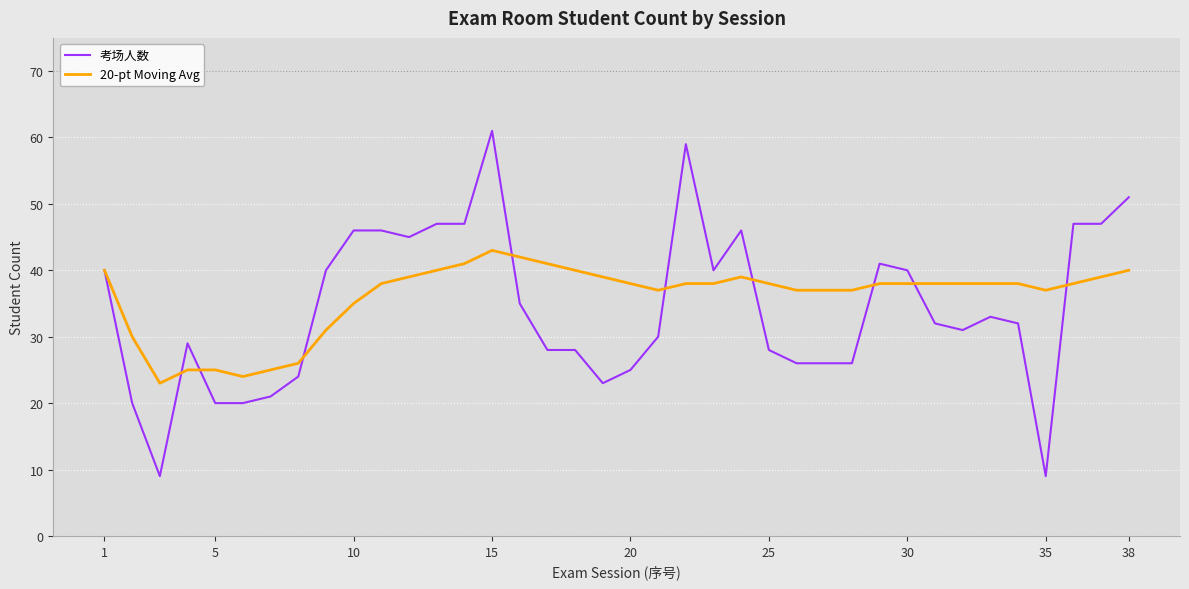

What is the highest value of the 考场人数 series?

61